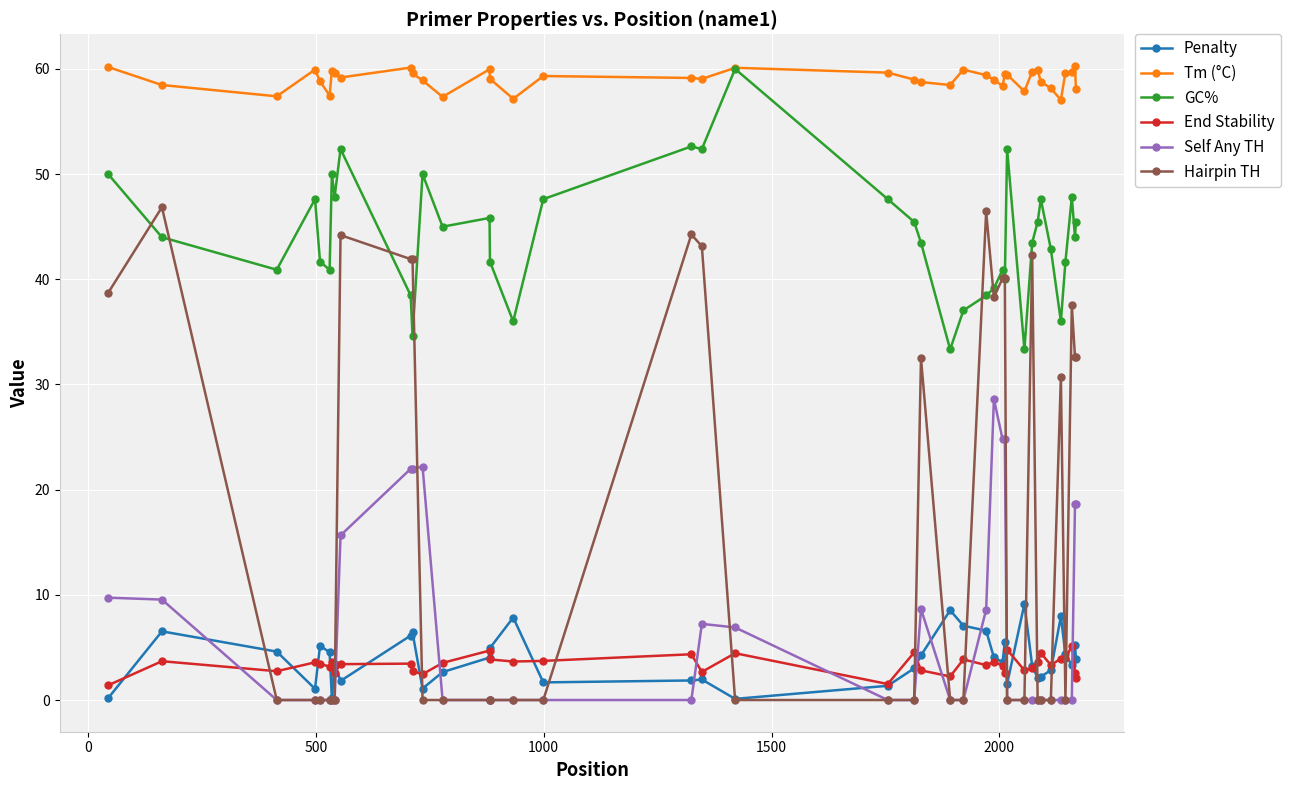

What is the difference between the second highest and second lowest values in the Tm (°C) series?

3.0